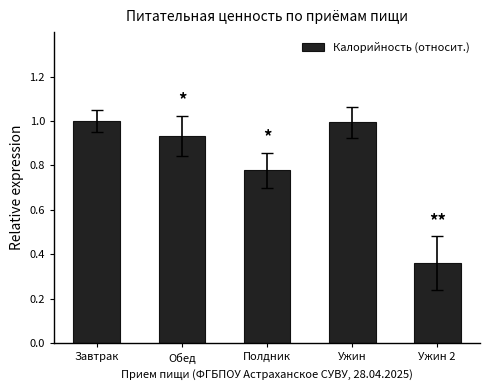

What is the label of the 3rd bar from the left?

Полдник